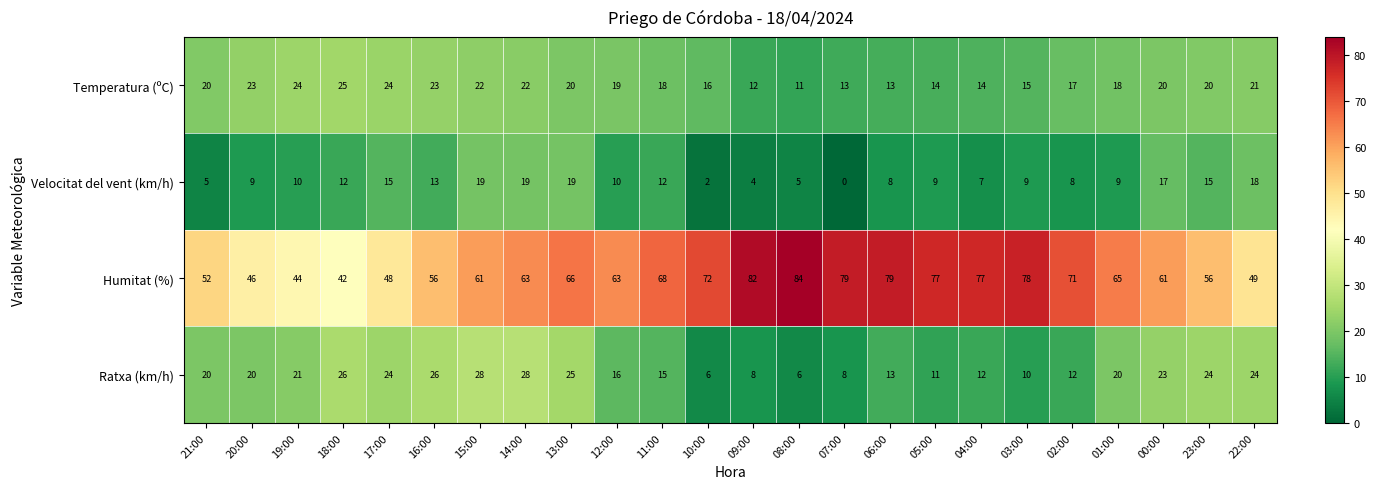

At how many categories does at least one series exceed 53?

18